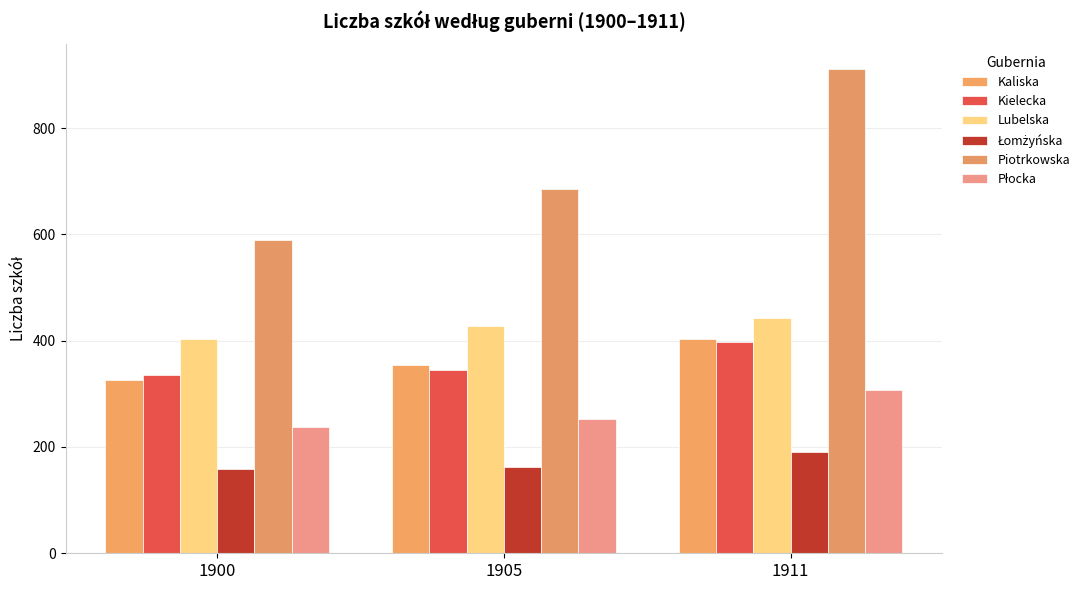

Count the number of data series in this chart.

6